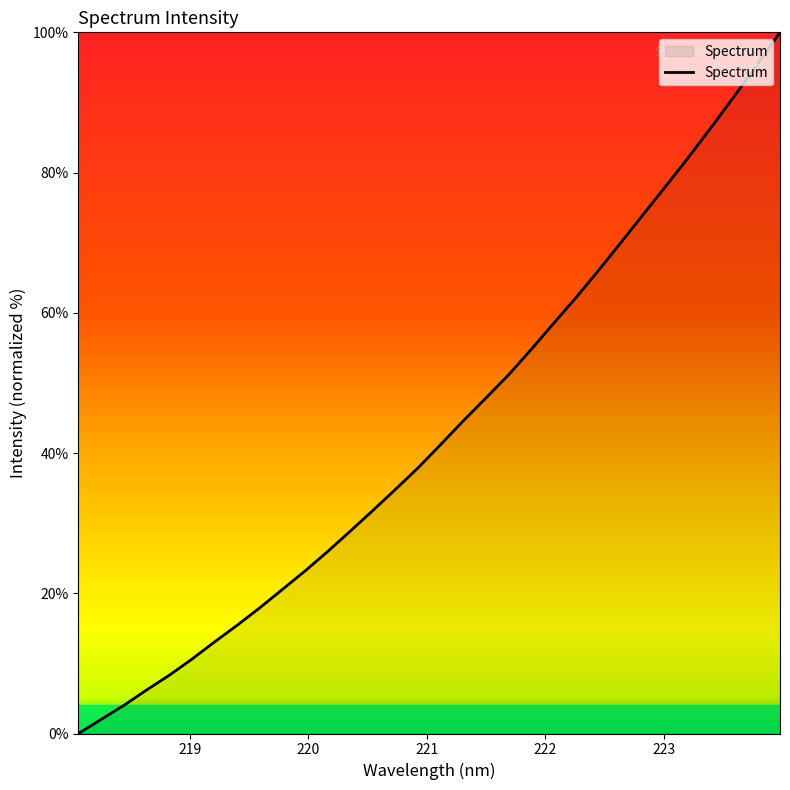

What is the difference between the maximum and minimum values?

100.0